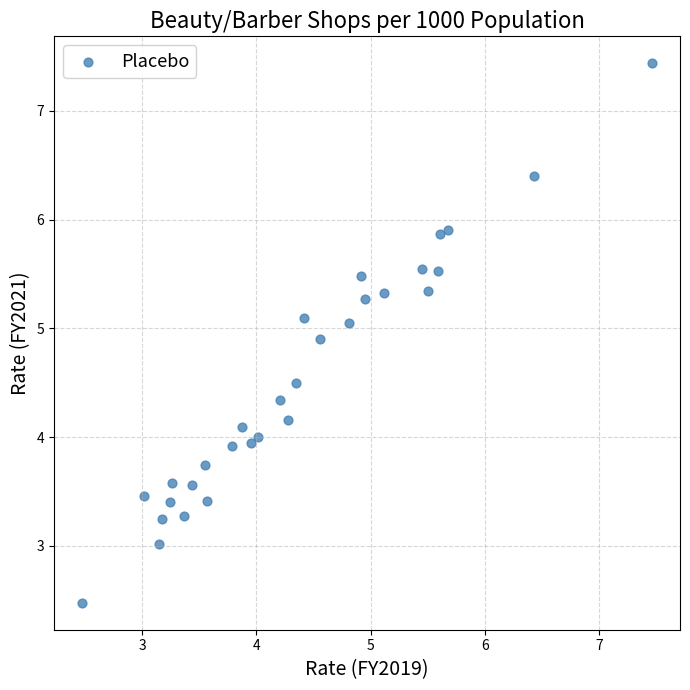

What is the range of Y values (max minus min)?

5.0